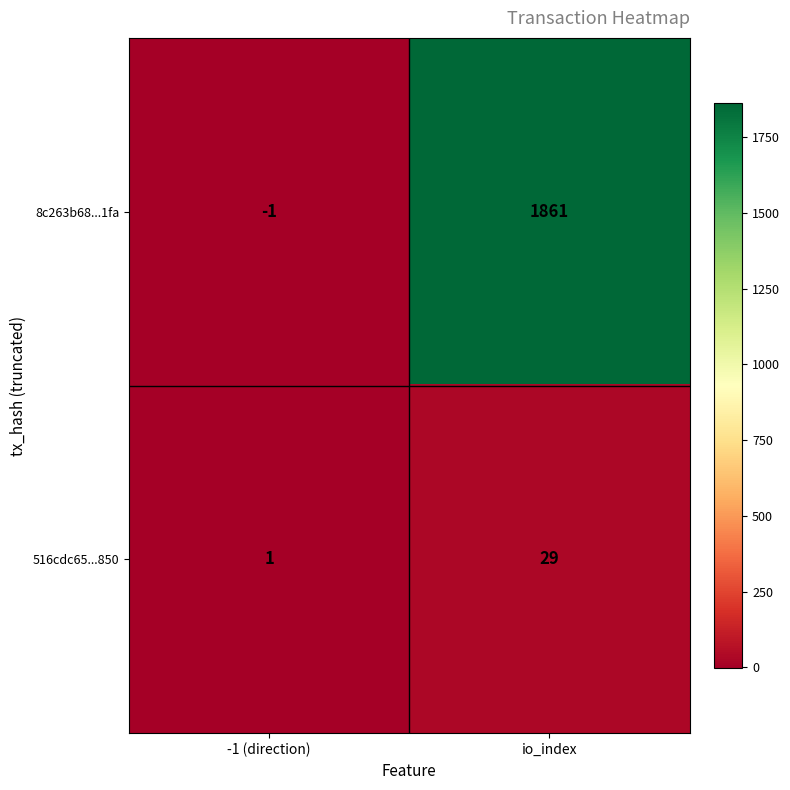

Rank the series by their average value, from highest to lowest.

8c263b68...1fa, 516cdc65...850